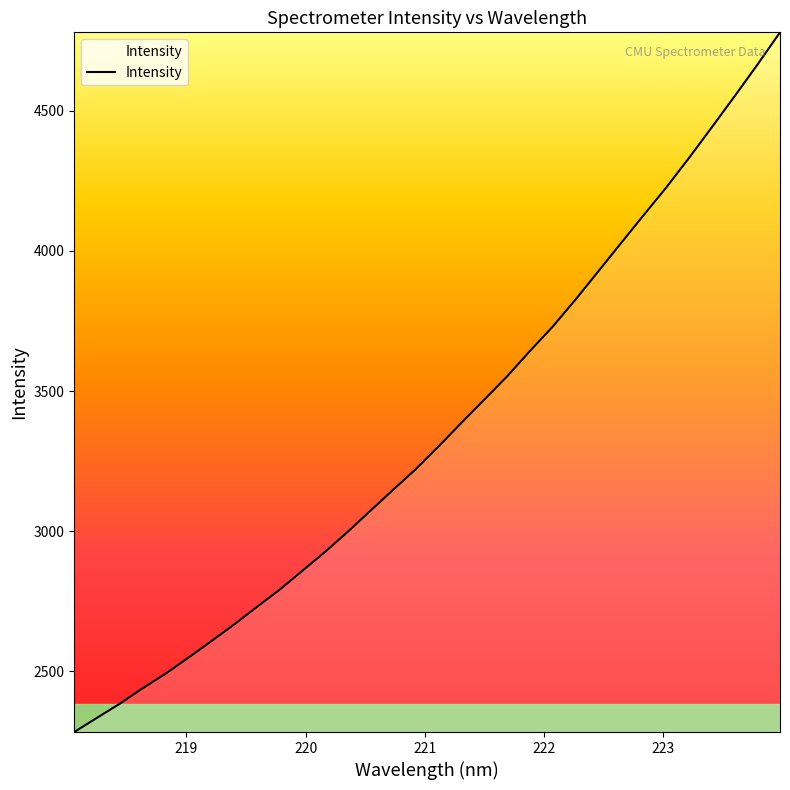

What is the maximum value shown in the chart?

4779.8